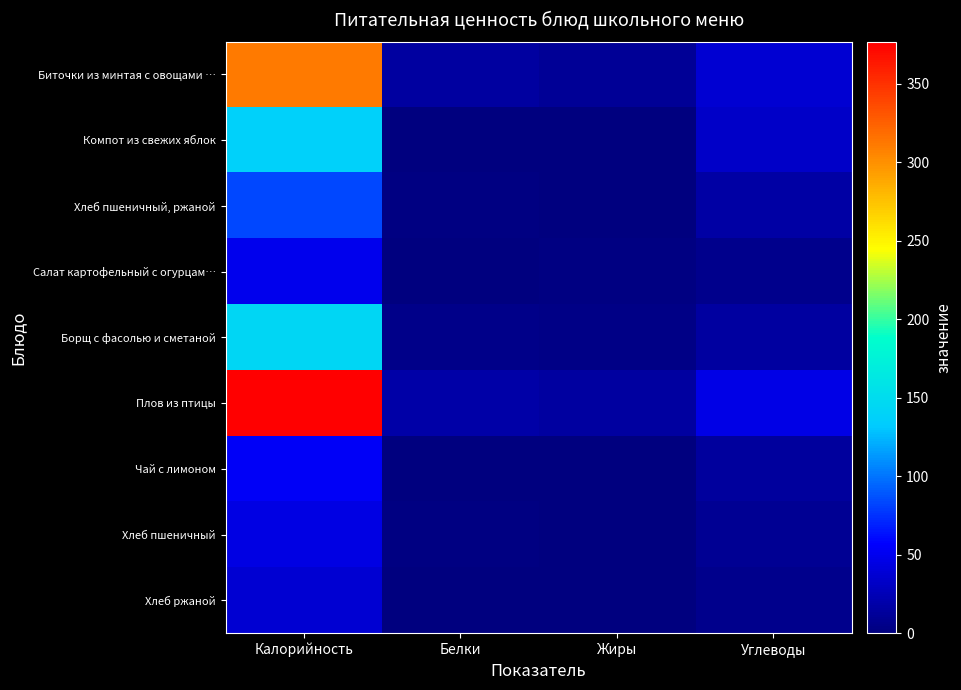

Between Калорийность and Жиры, which series saw the biggest shift?

Плов из птицы